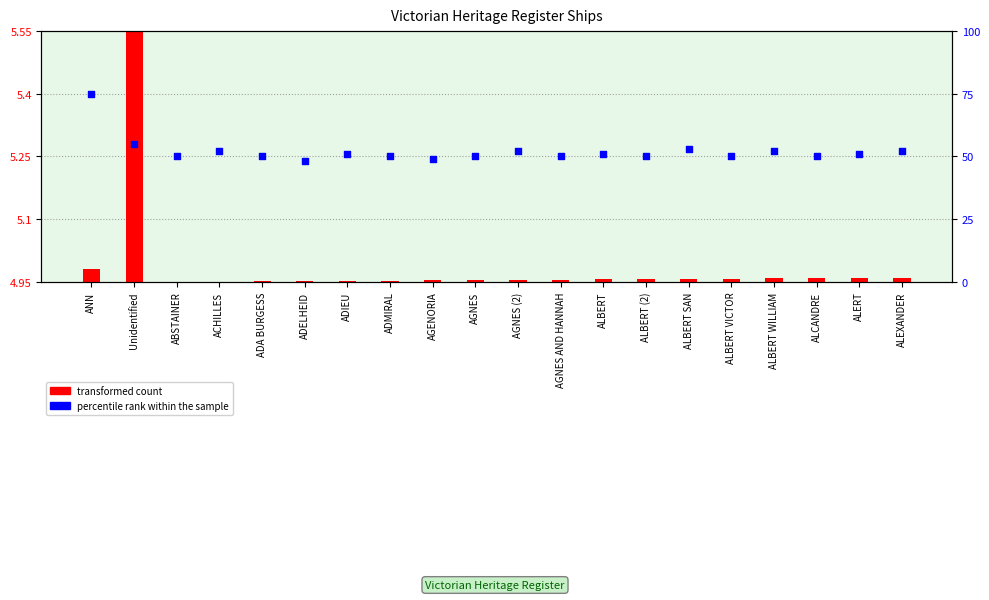

Is the value of transformed count at ACHILLES greater than the value of percentile rank within the sample at ALCANDRE?

No